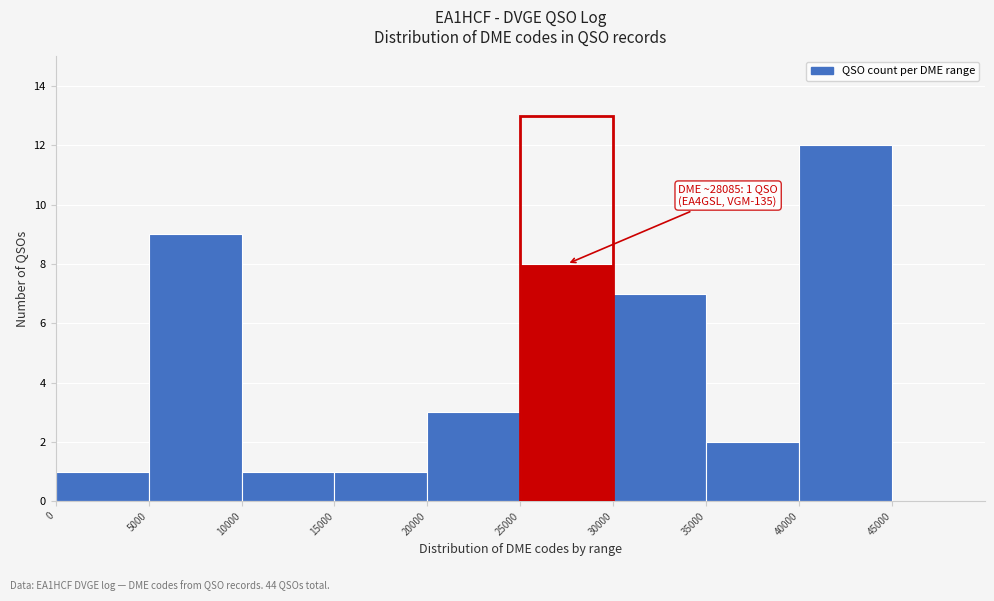

Which range on the x-axis has the tallest bar?

40000 to 45000